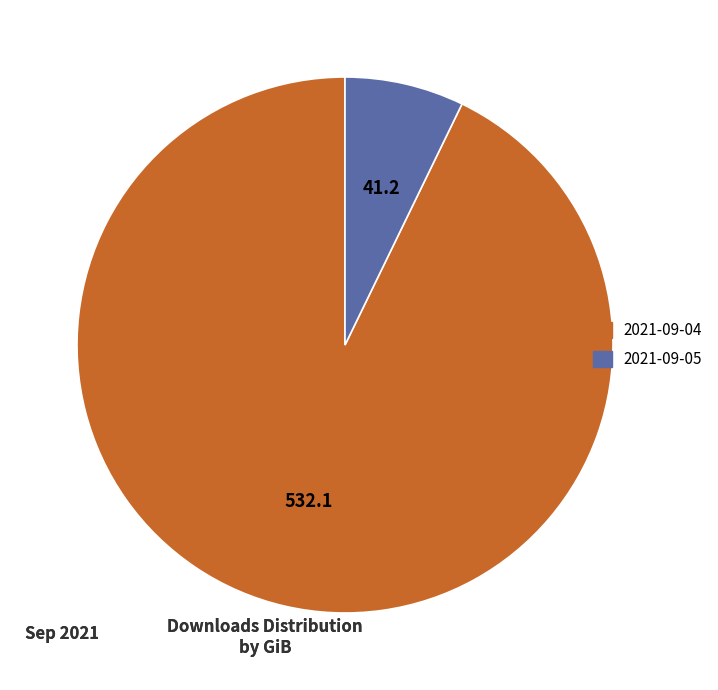

How many segments does this pie chart have?

2